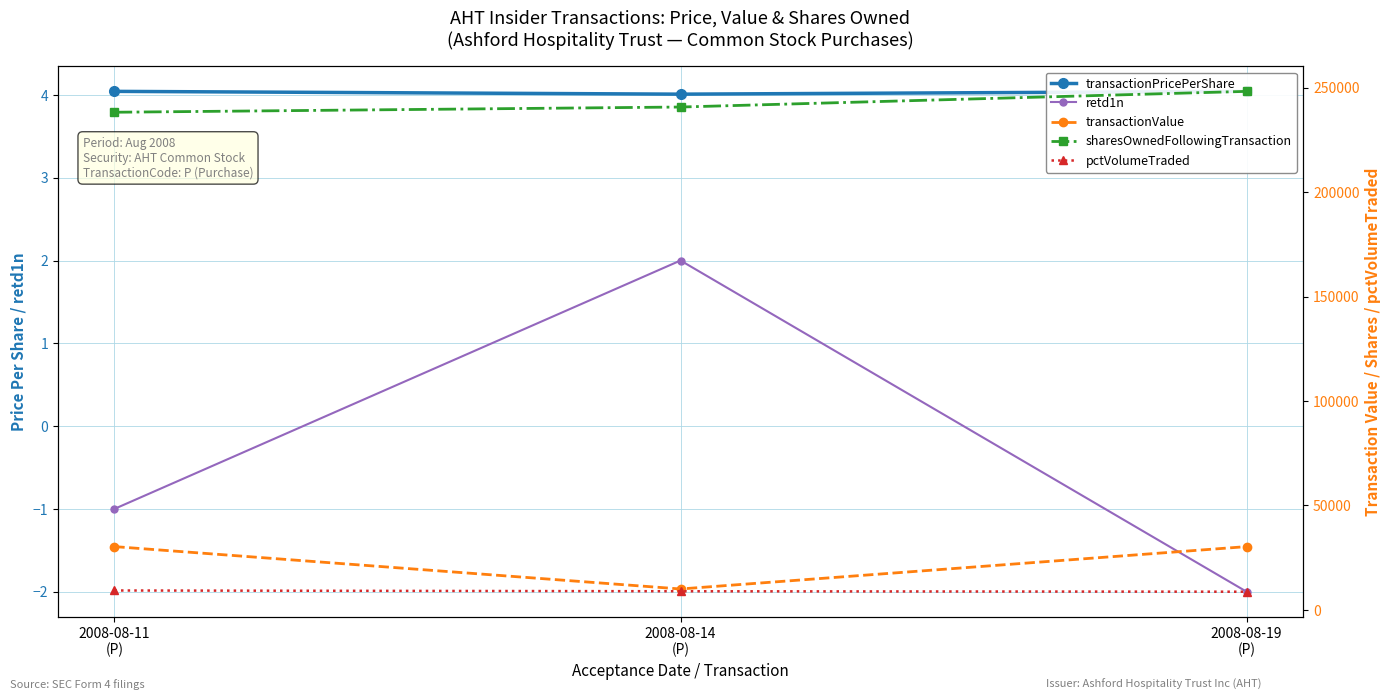

Reading left to right, list all the values displayed in this chart.

transactionPricePerShare: 2008-08-11
(P)=4.0	2008-08-14
(P)=4.0	2008-08-19
(P)=4.0
retd1n: 2008-08-11
(P)=-1.0	2008-08-14
(P)=2.0	2008-08-19
(P)=-2.0
transactionValue: 2008-08-11
(P)=30320.0	2008-08-14
(P)=10022.0	2008-08-19
(P)=30316.0
sharesOwnedFollowingTransaction: 2008-08-11
(P)=238334.0	2008-08-14
(P)=240834.0	2008-08-19
(P)=248334.0
pctVolumeTraded: 2008-08-11
(P)=9300.0	2008-08-14
(P)=8930.0	2008-08-19
(P)=8708.0